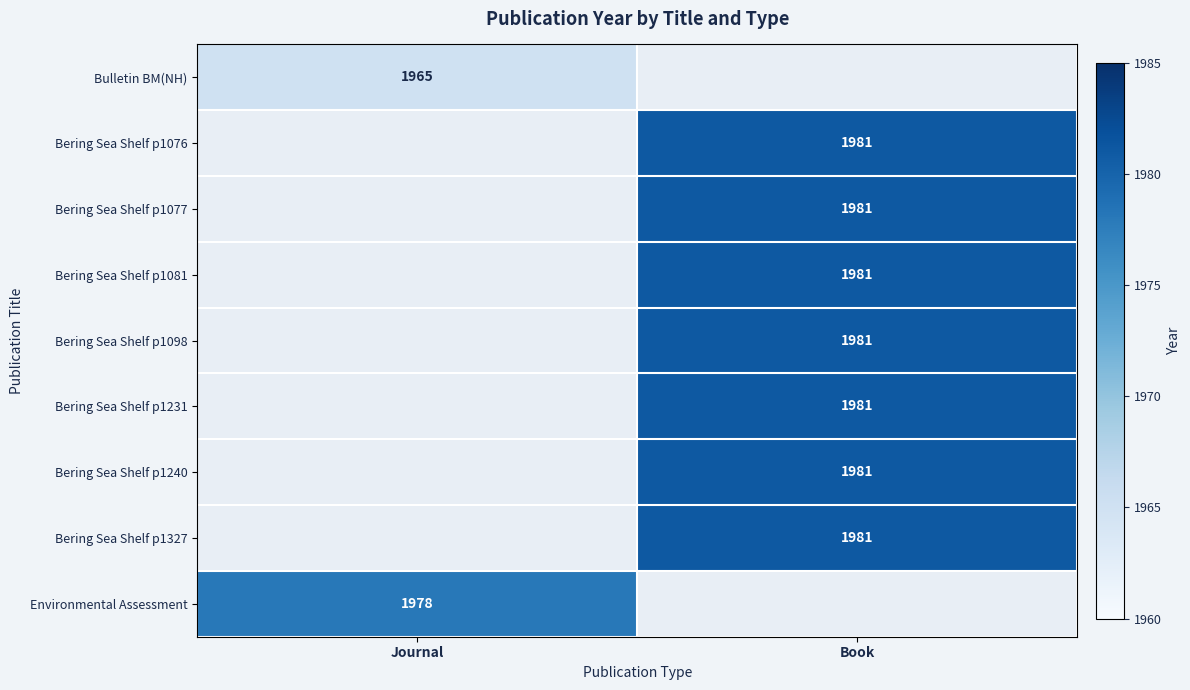

The Bering Sea Shelf p1240 series shows 1981 at Book. True or false?

True